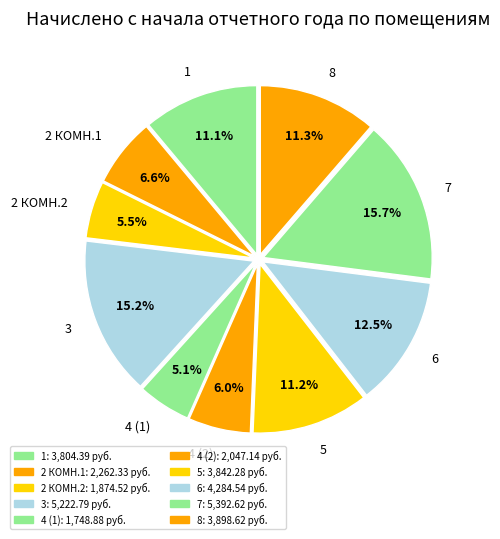

To the nearest percent, what is the combined percentage of 2 КОМН.2 and 3?

21%